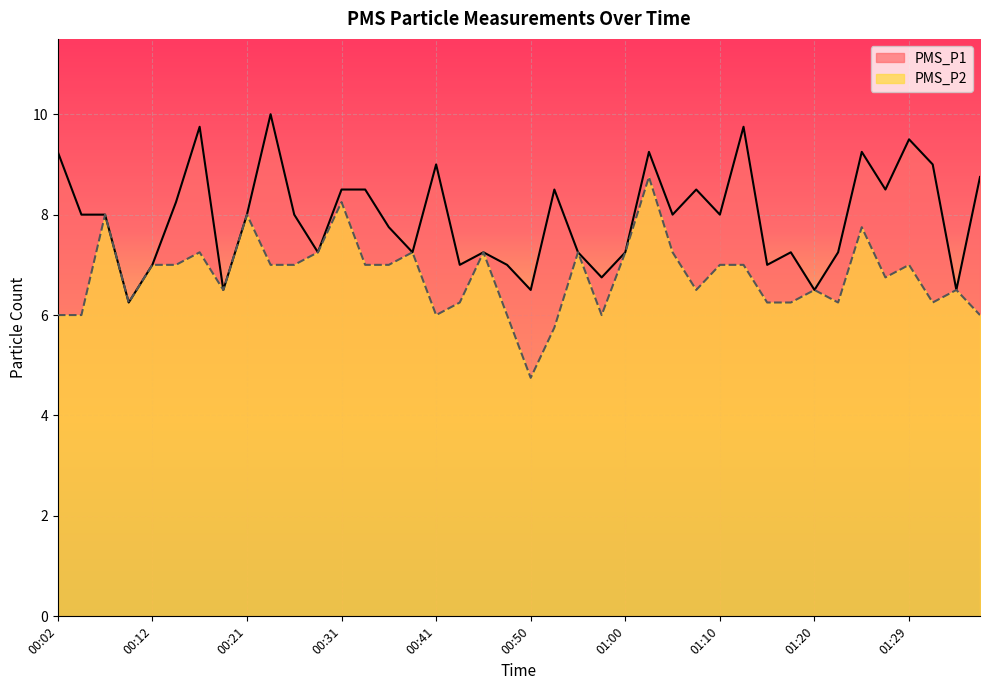

How many lines are shown in the chart?

2